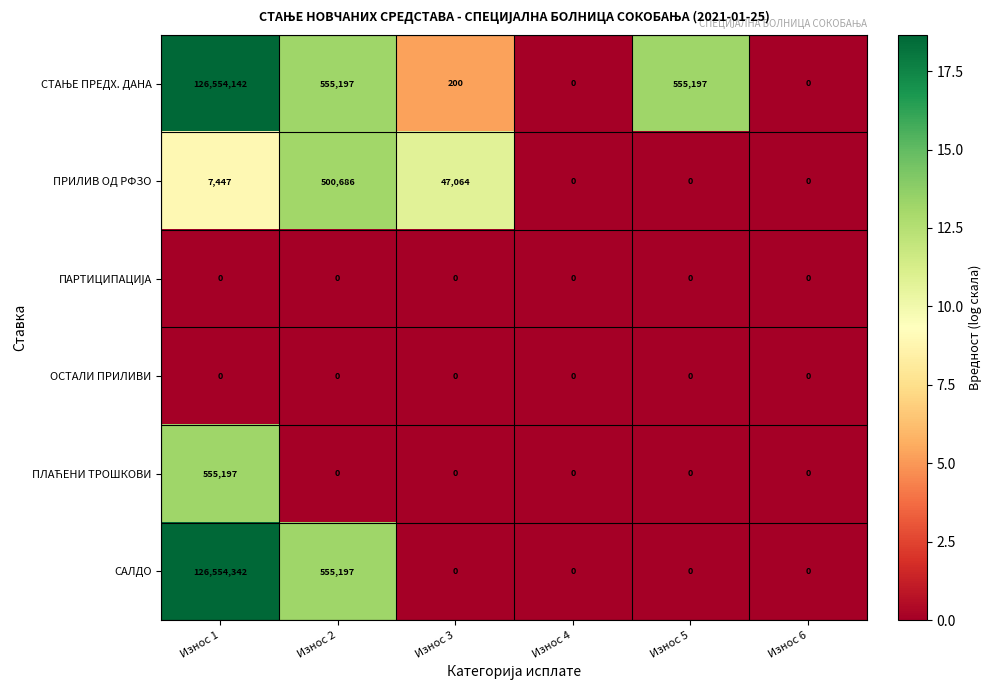

At which category is the sum across all series the highest?

Износ 1